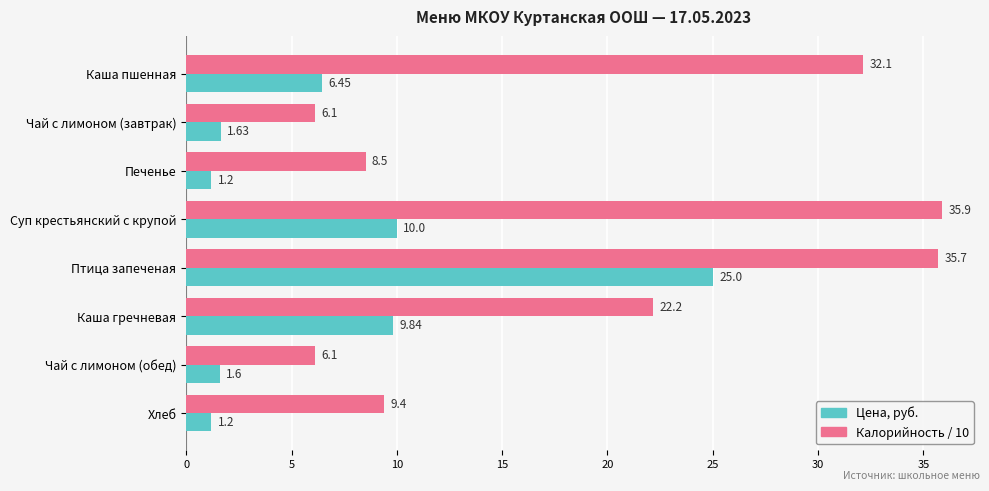

Which series has the largest range (max minus min)?

Калорийность / 10